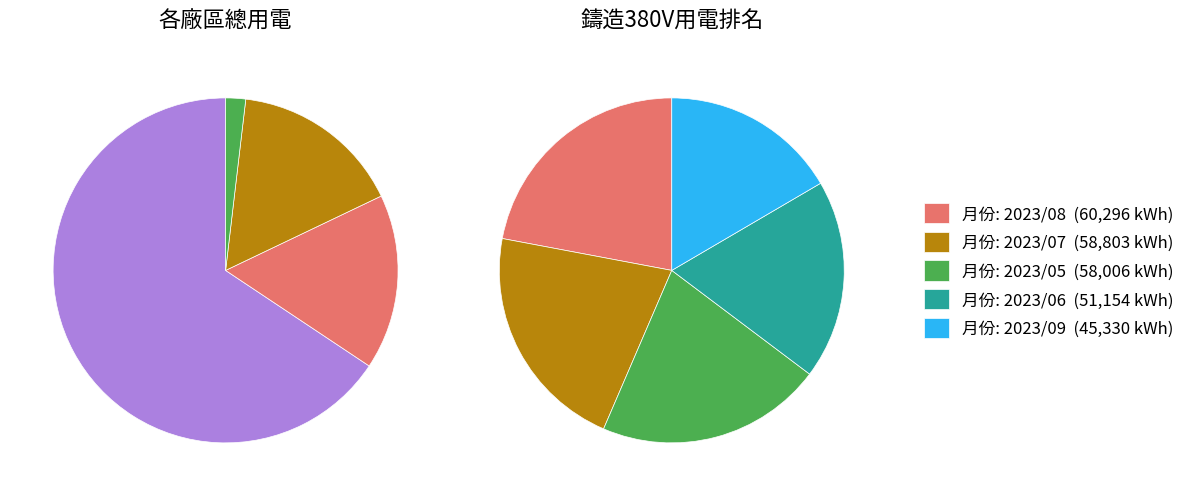

How many slices are in this pie chart?

5